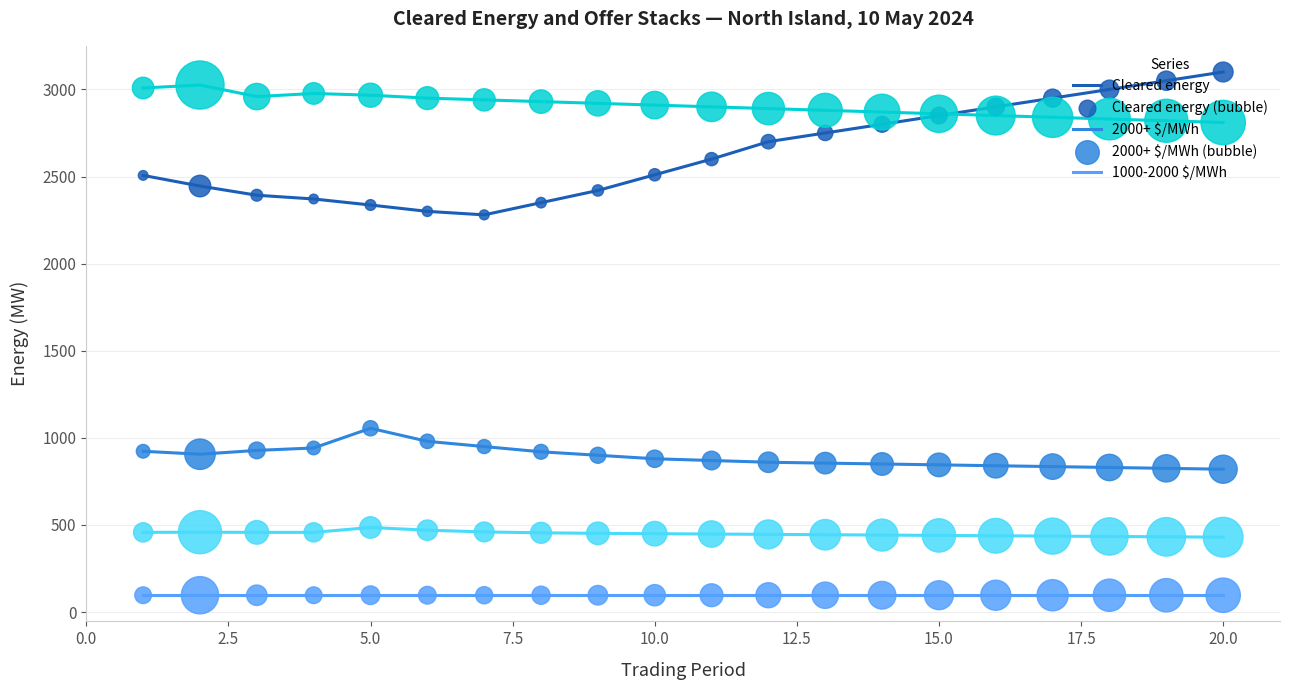

What is the maximum value shown in the chart?

3100.0